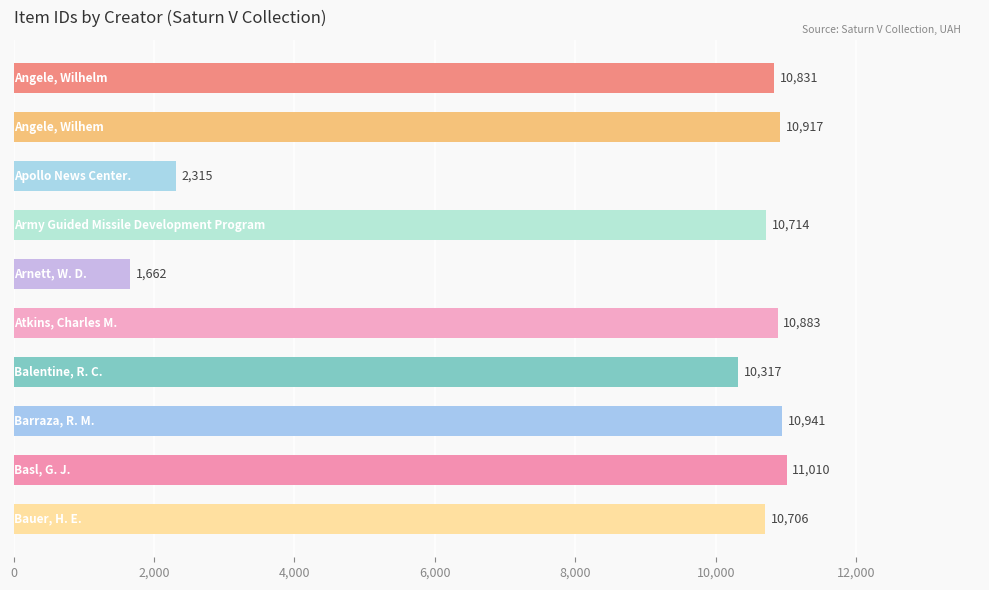

What is the difference between the second highest and second lowest values?

8626